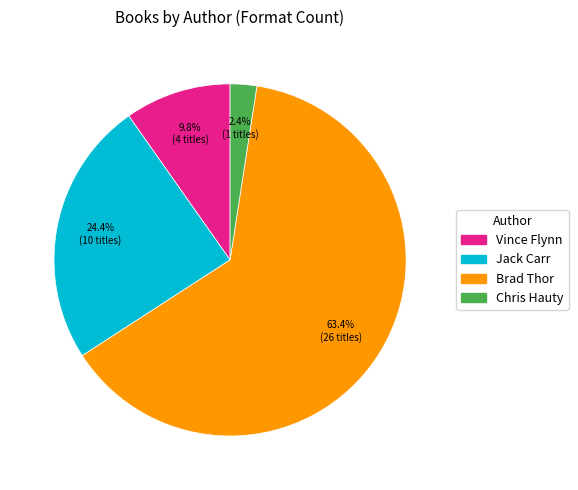

Is the sum of Brad Thor and Vince Flynn greater than half?

Yes